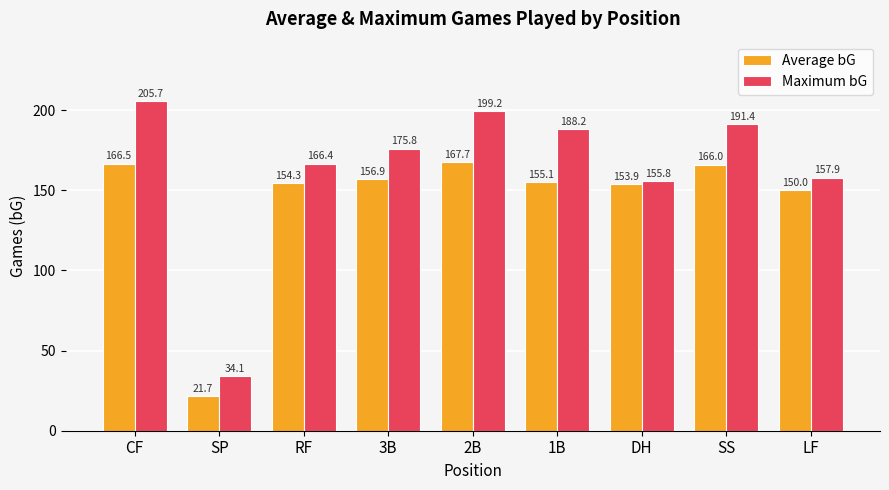

What is the value of the Maximum bG bar at the 1st from the left?

205.7